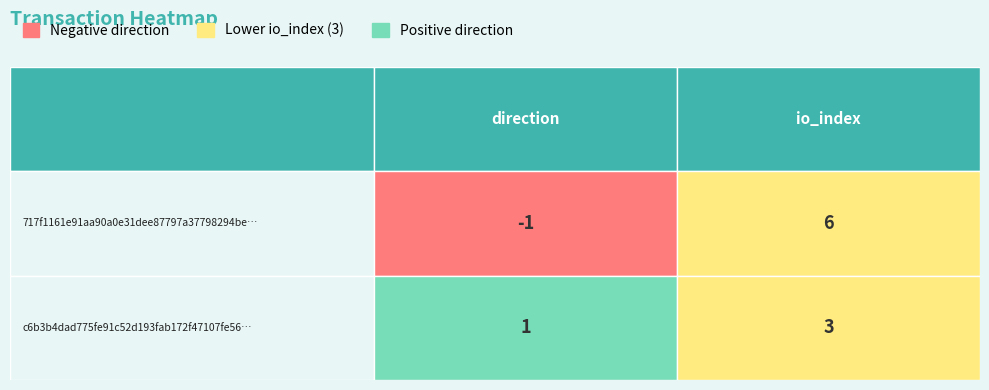

List the series in order of their overall mean, highest first.

717f1161e91aa90a0e31dee87797a37798294be, c6b3b4dad775fe91c52d193fab172f47107fe56